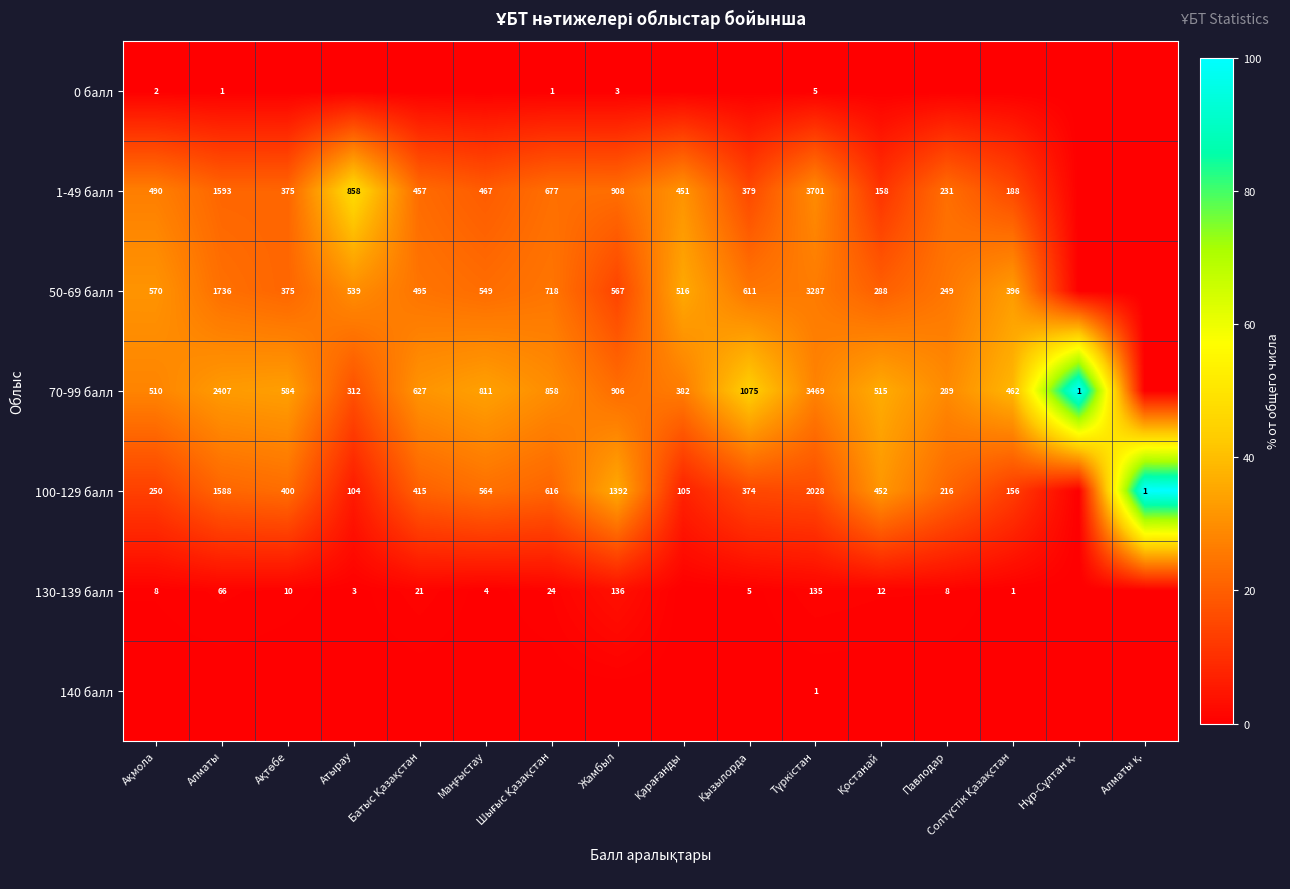

At which label does 1-49 балл first exceed 22?

Ақмола